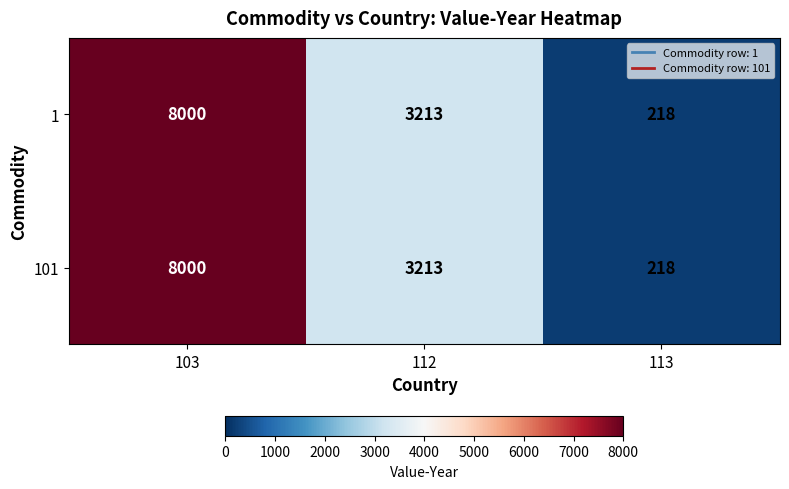

At which category is the sum across all series the highest?

103